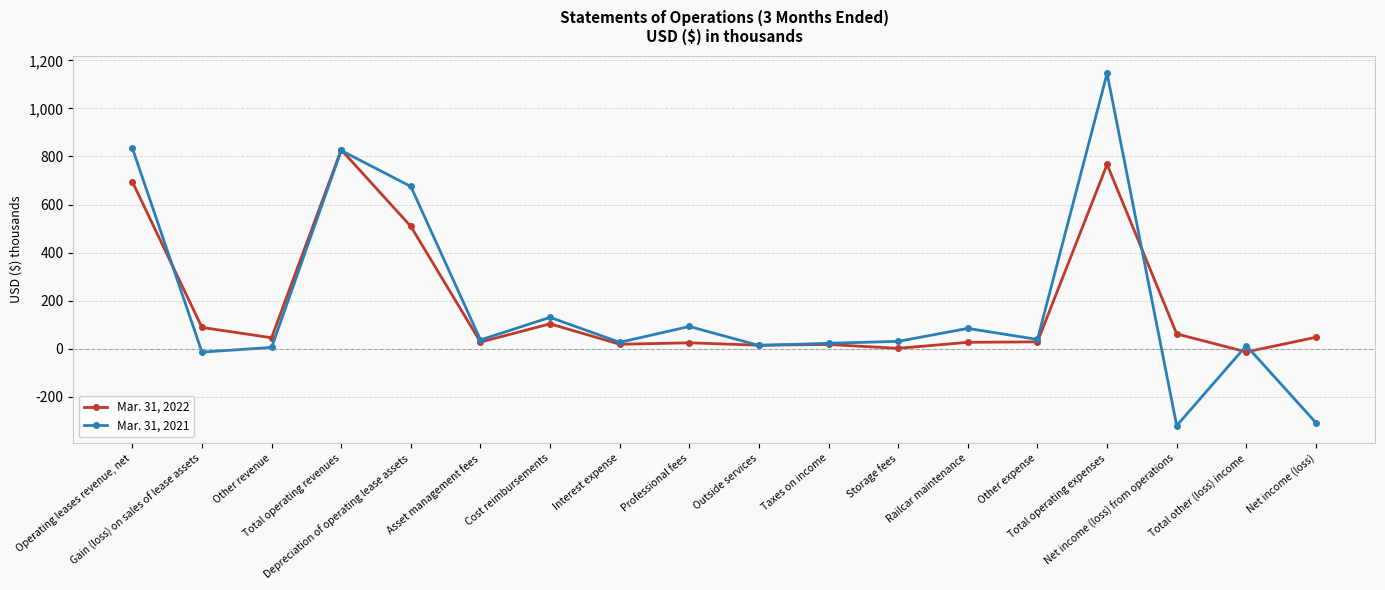

What is the average value of the Mar. 31, 2022 series?

182